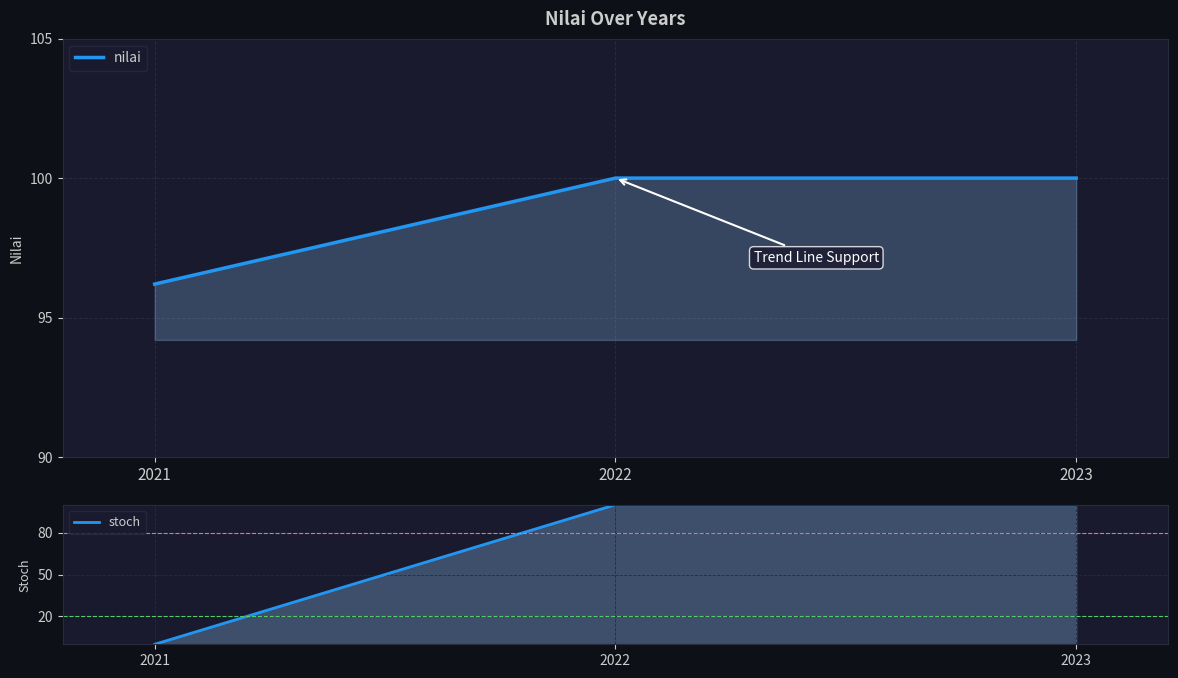

Between 2023 and 2022, which is larger?

2023